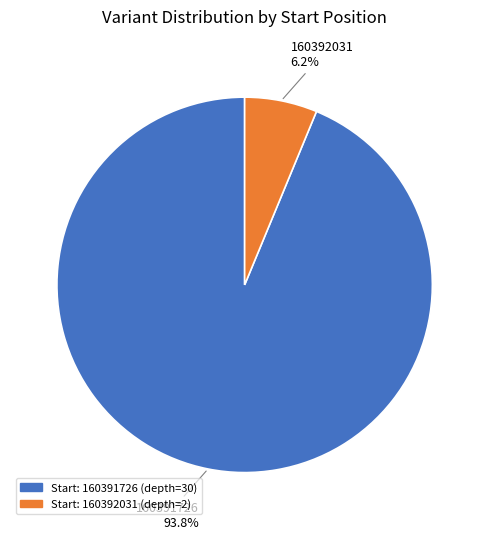

Is there a majority slice in this chart?

Yes